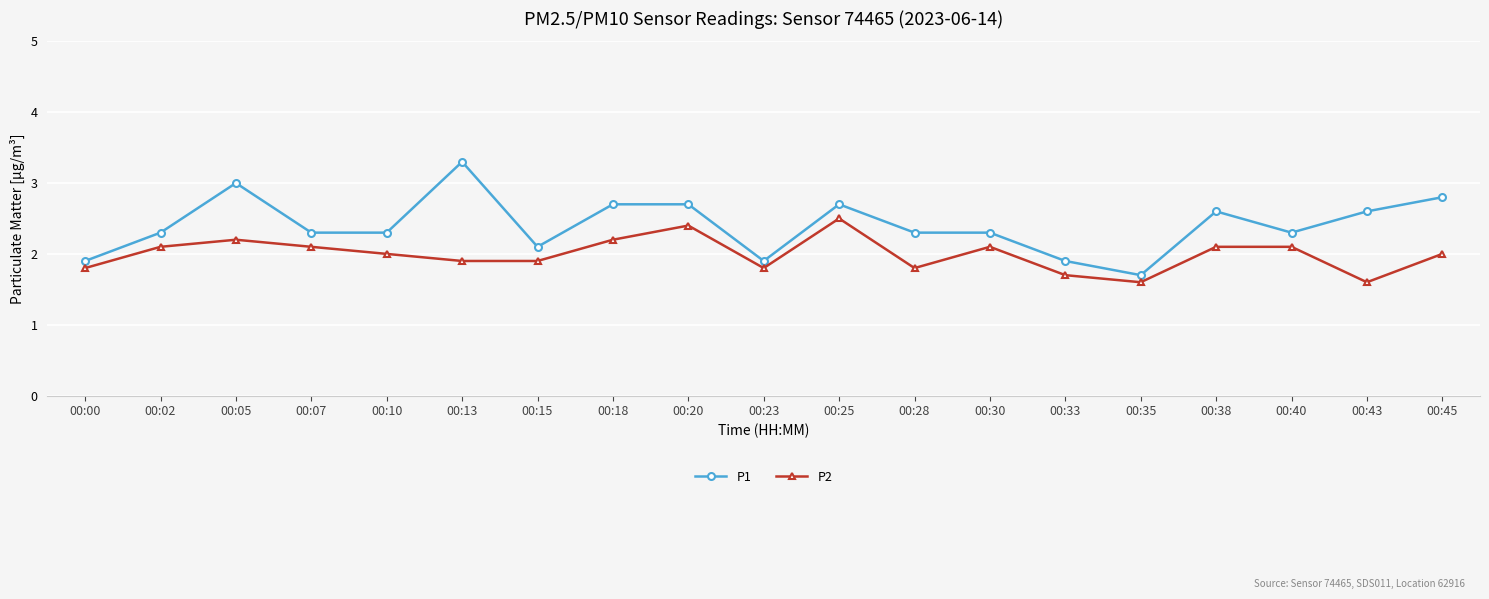

What is the average value of the P2 series?

2.0